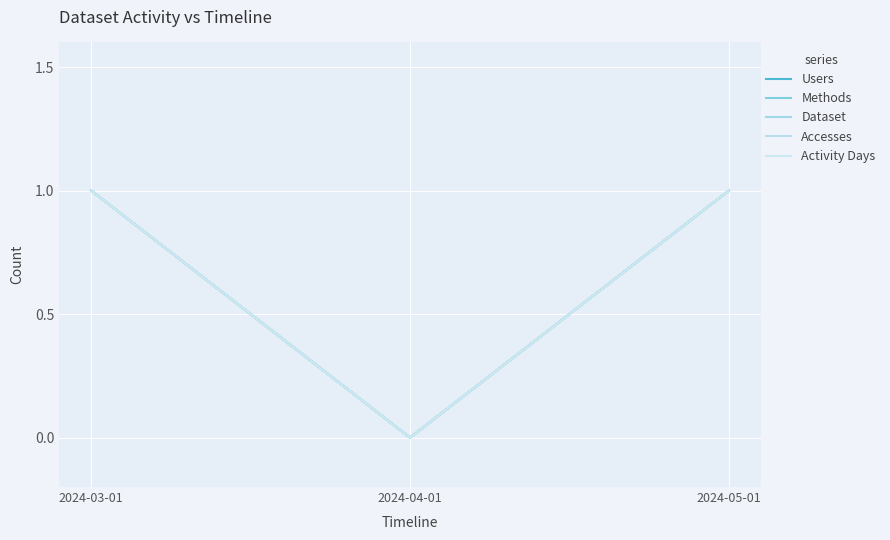

The Accesses series shows 1 at 2024-05-01. True or false?

True